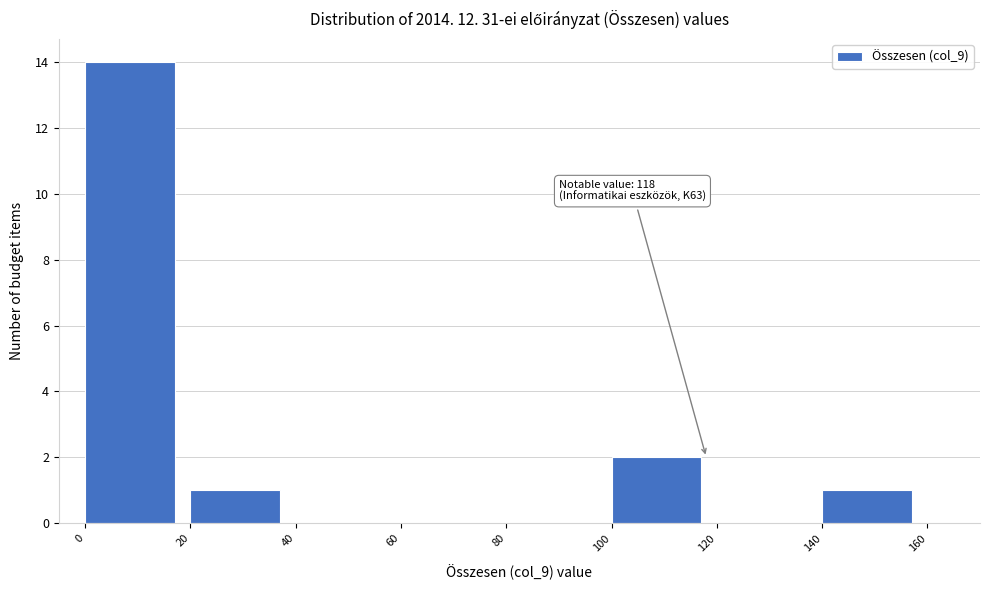

Which range on the x-axis has the tallest bar?

0 to 20